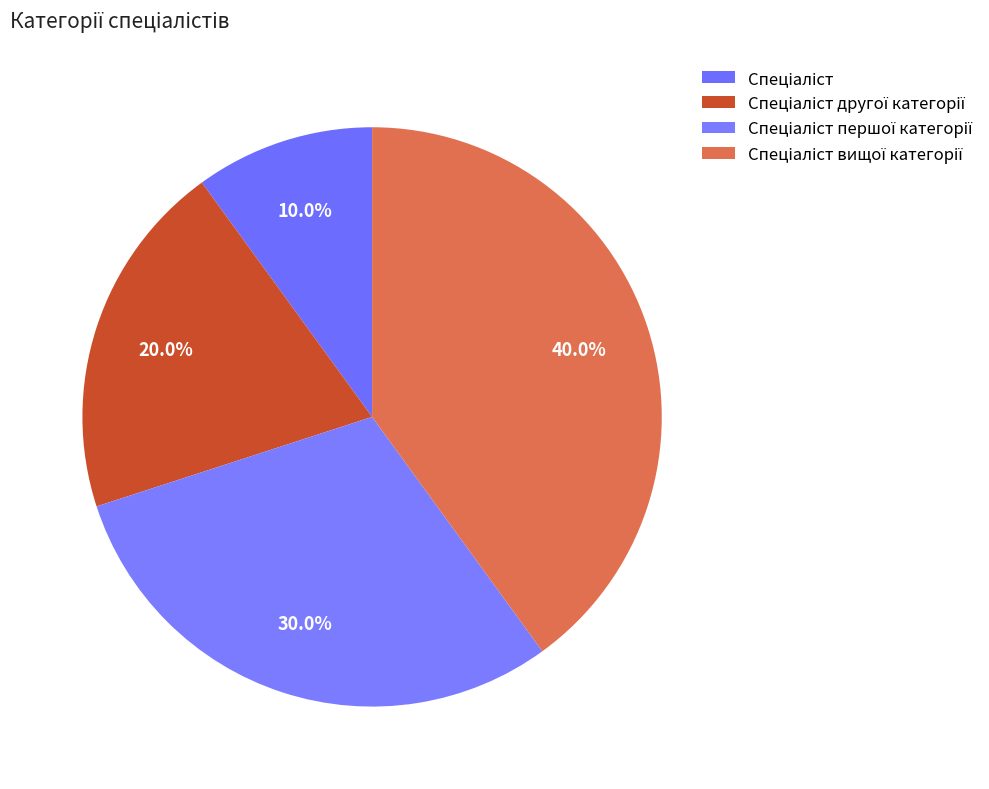

True or false: Спеціаліст першої категорії accounts for 30% of the total.

True